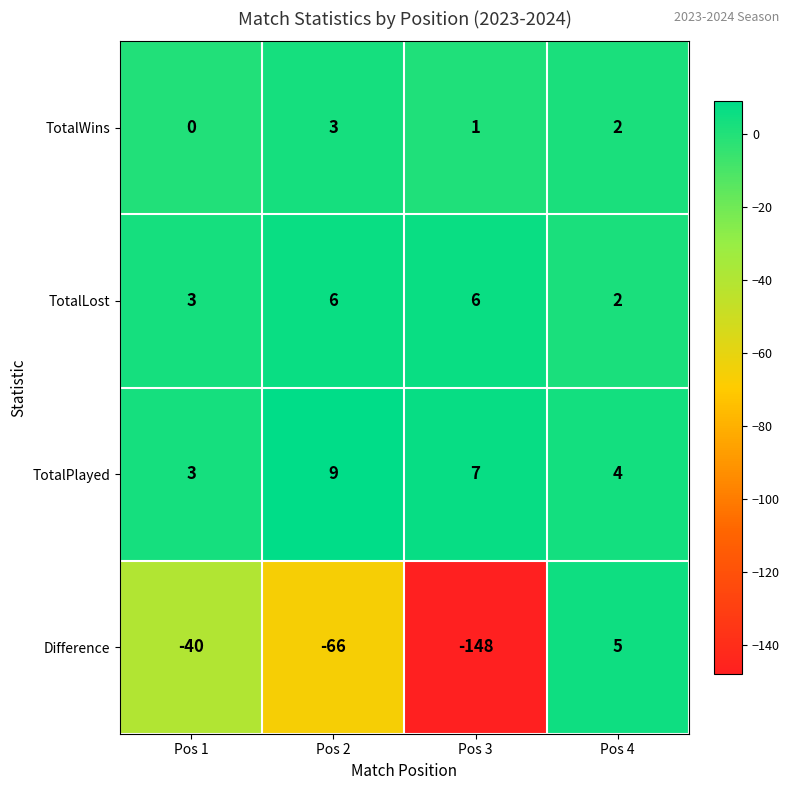

What is the minimum value shown in the chart?

-148